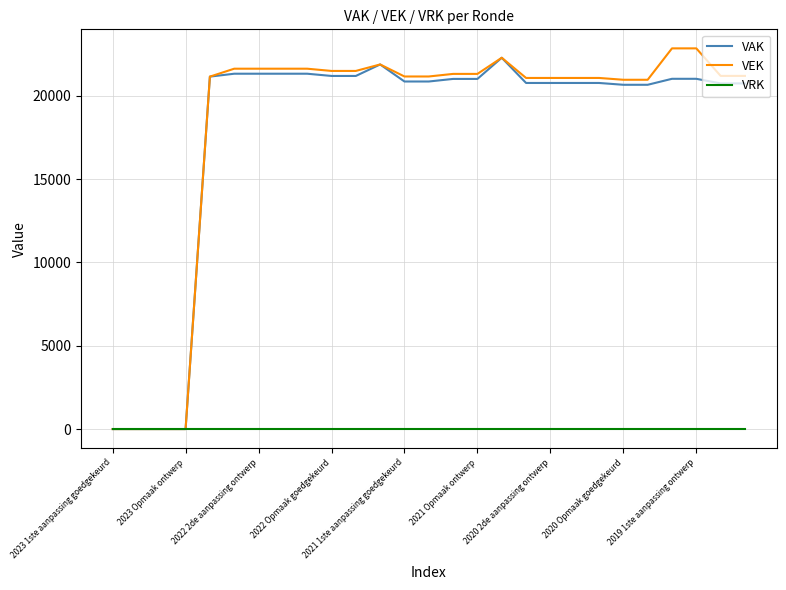

What is the maximum value shown in the chart?

22842